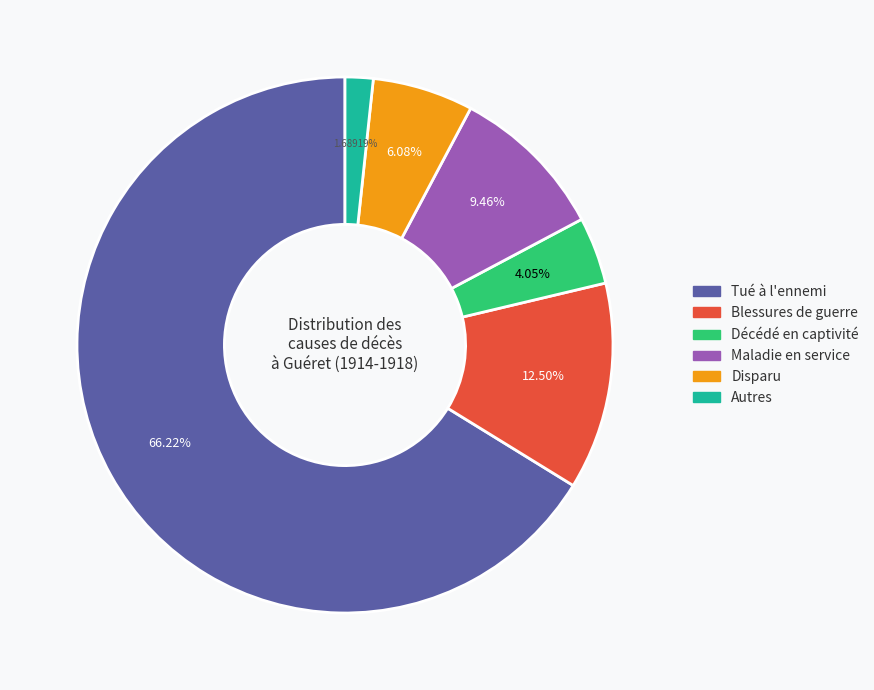

Which has a higher value, Autres or Blessures de guerre?

Blessures de guerre